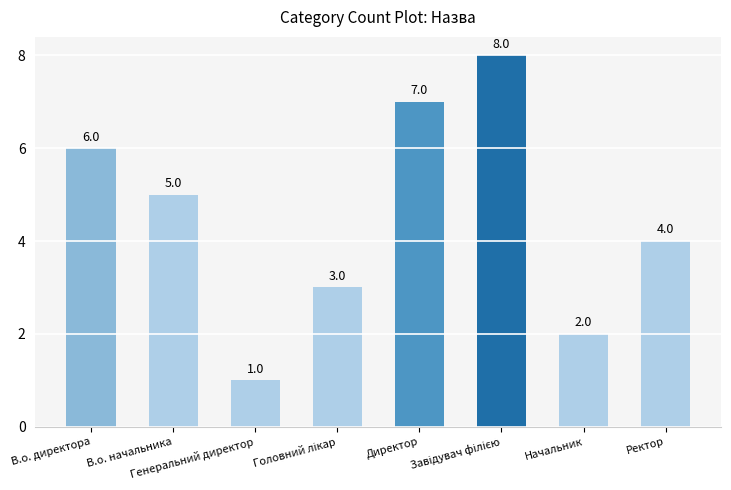

What is the approximate value at В.о. начальника?

5